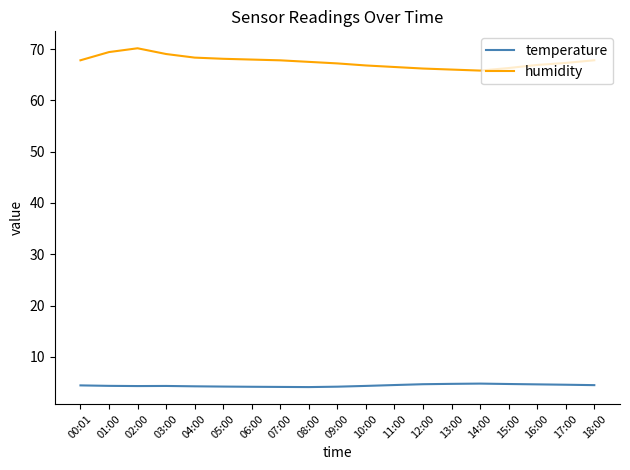

Which category has the highest value across all series?

02:00